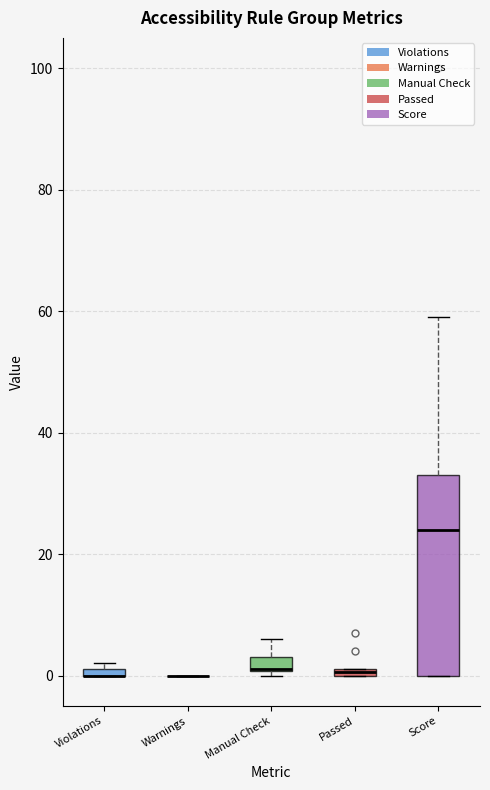

Where is the lower edge of the box for Passed on the y-axis? The values are not printed on the chart, so give them approximately, as read against the axis.

0